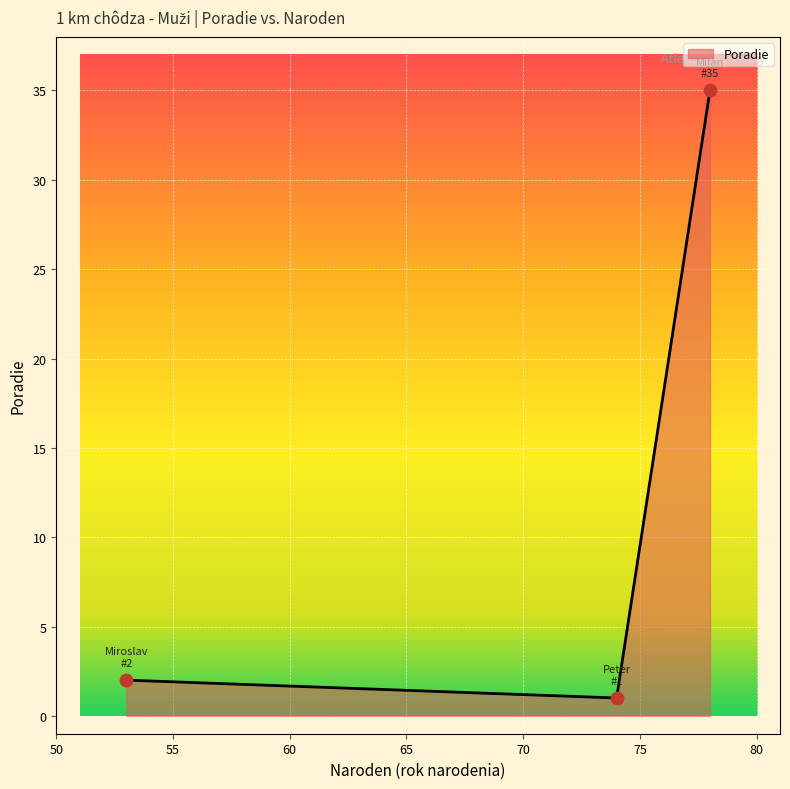

What is the average value?

13